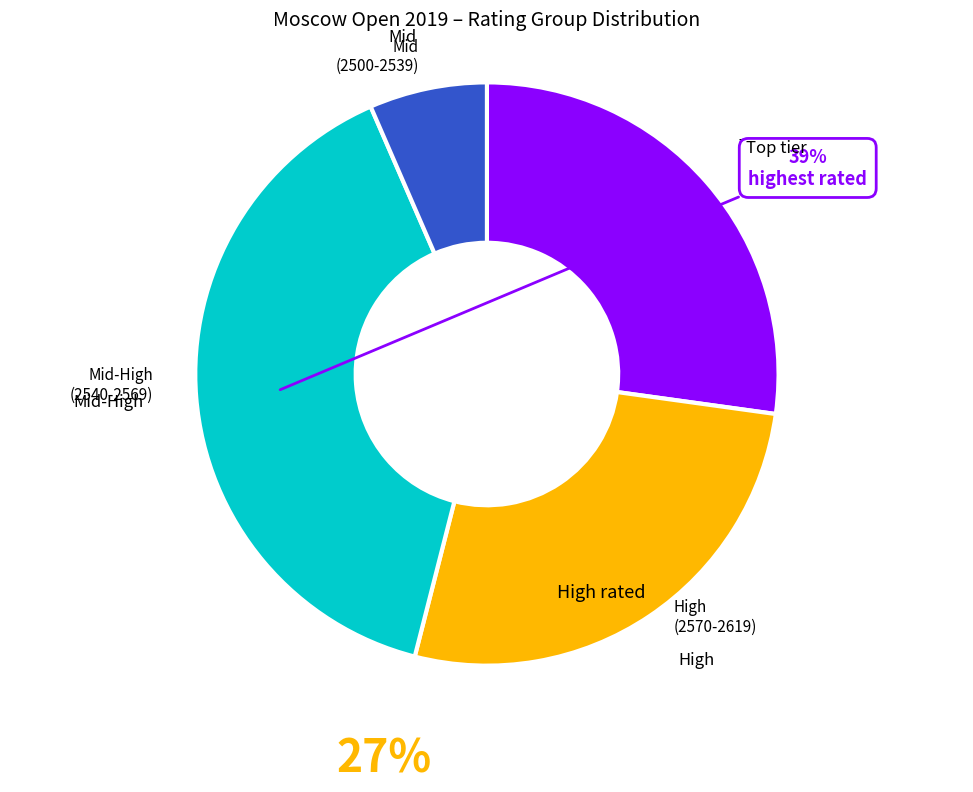

Is there any slice that represents more than half of the pie?

No